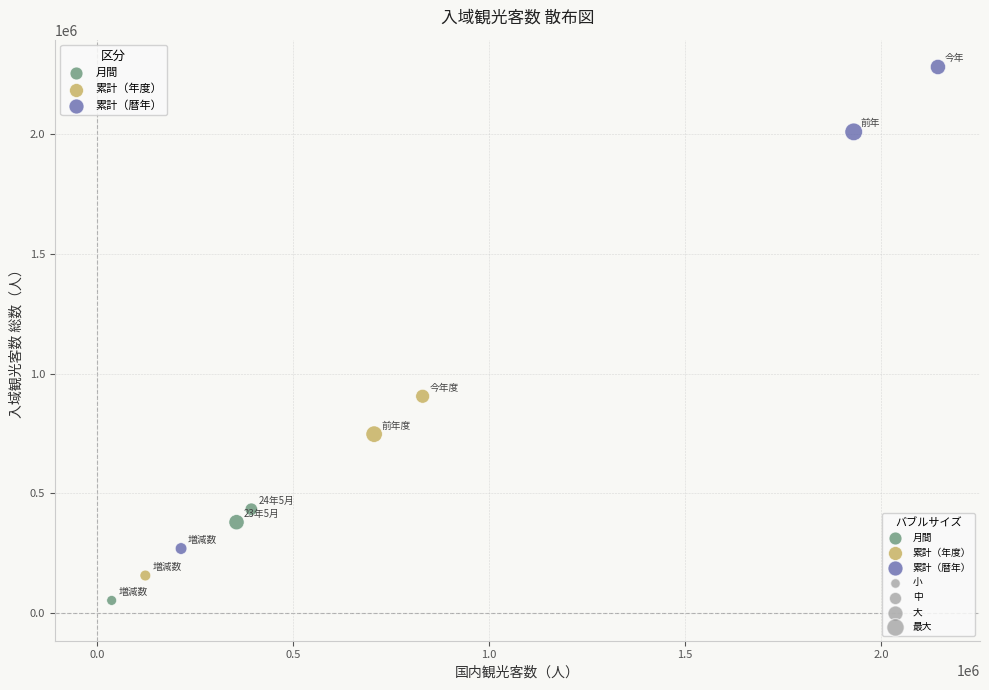

Which series contains the highest Y value?

累計（暦年）